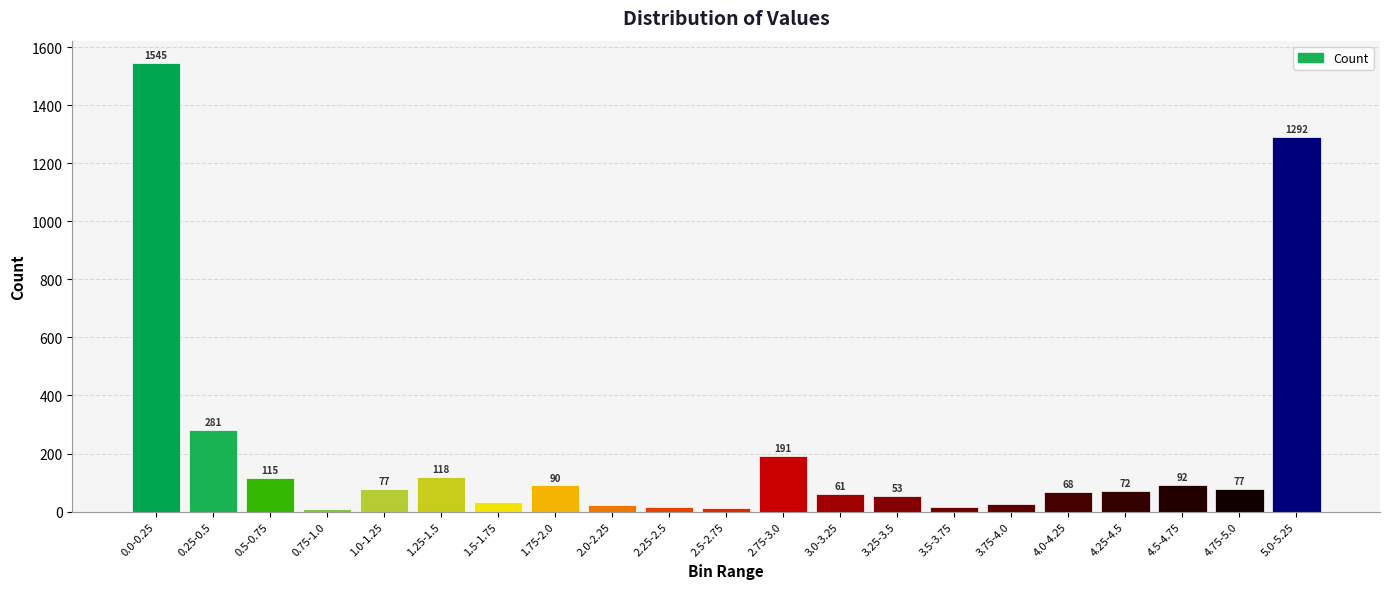

What is the label of the 9th bar from the left?

2.0-2.25